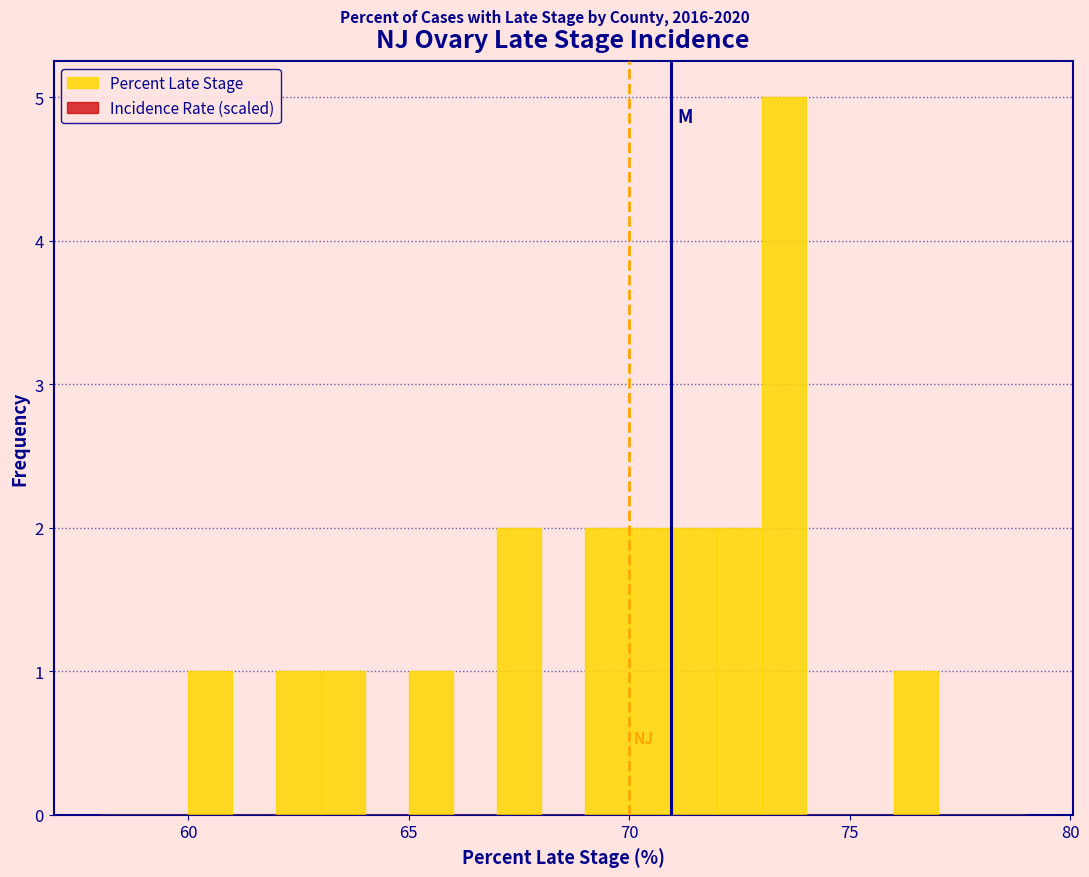

Around what value on the x-axis is the tallest bar? Give the approximate position of its centre, as read against the axis.

73.5